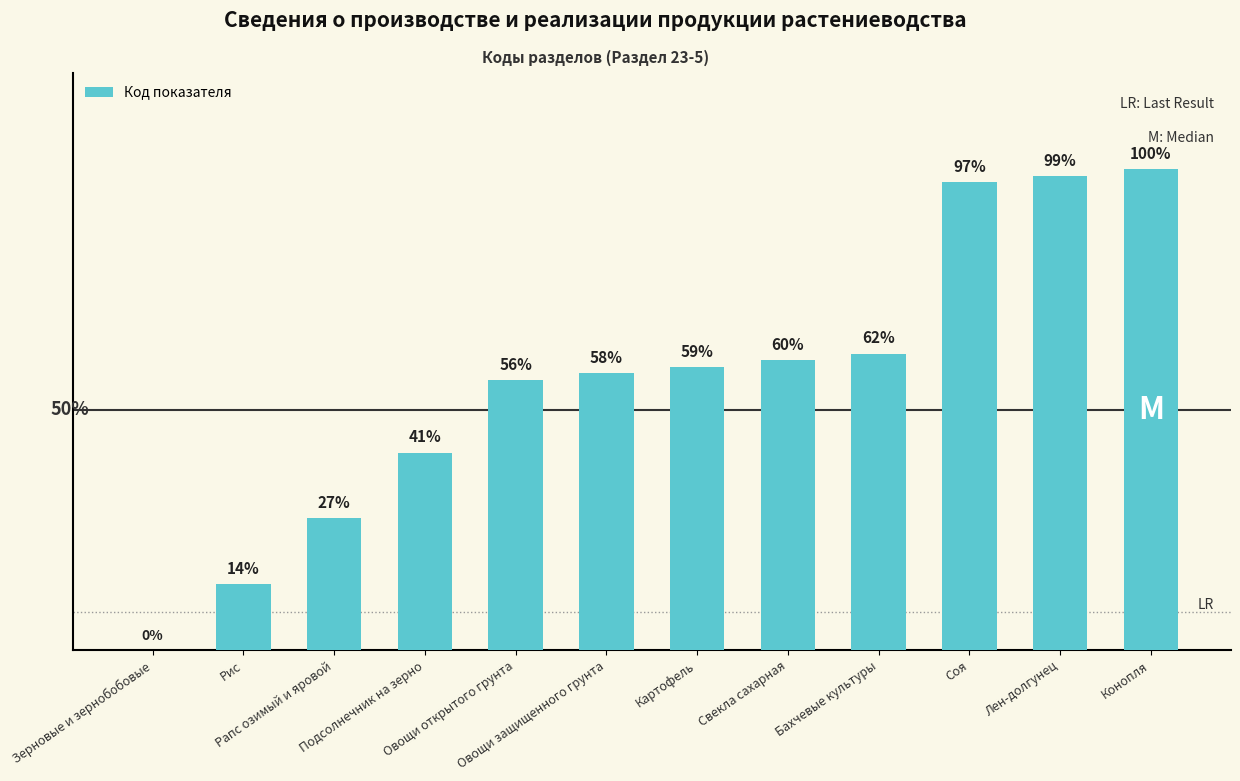

What is the sum of all values?

672.6